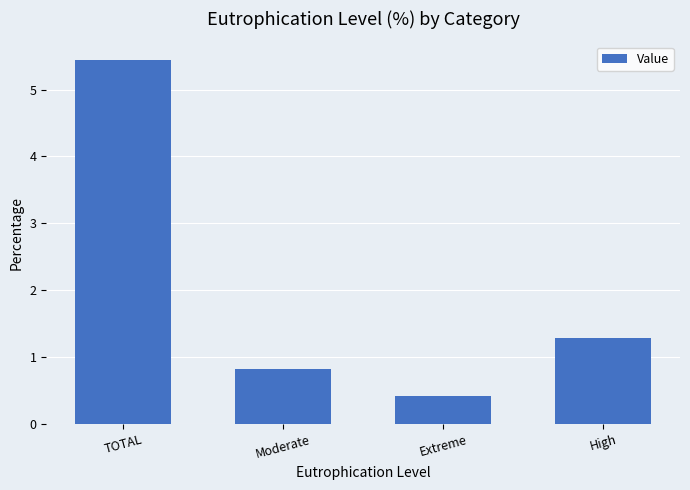

What is the ratio of the value at High to the value at TOTAL?

0.2